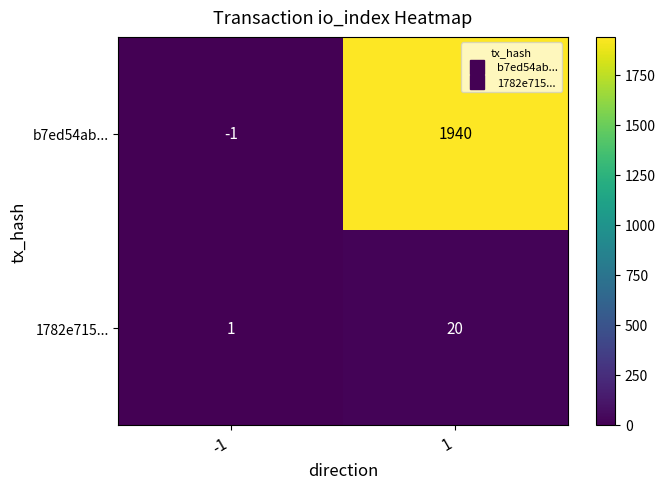

How many categories are shown in the chart?

2